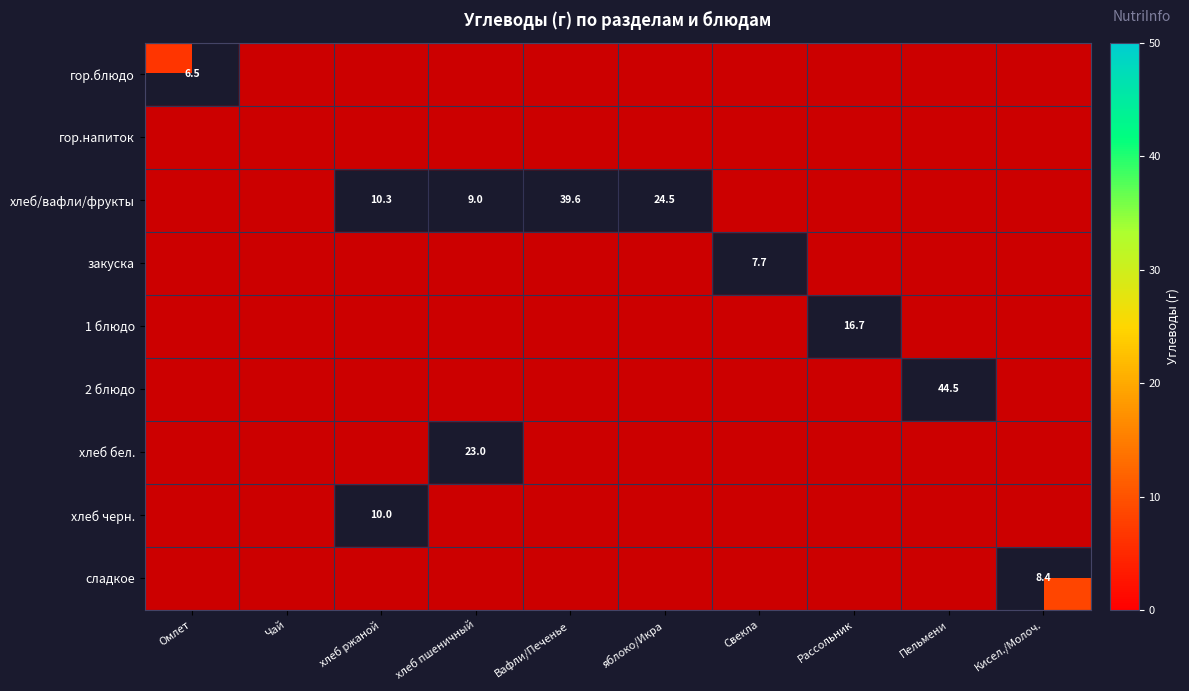

What is the sum of the хлеб/вафли/фрукты values at хлеб пшеничный and яблоко/Икра?

33.5